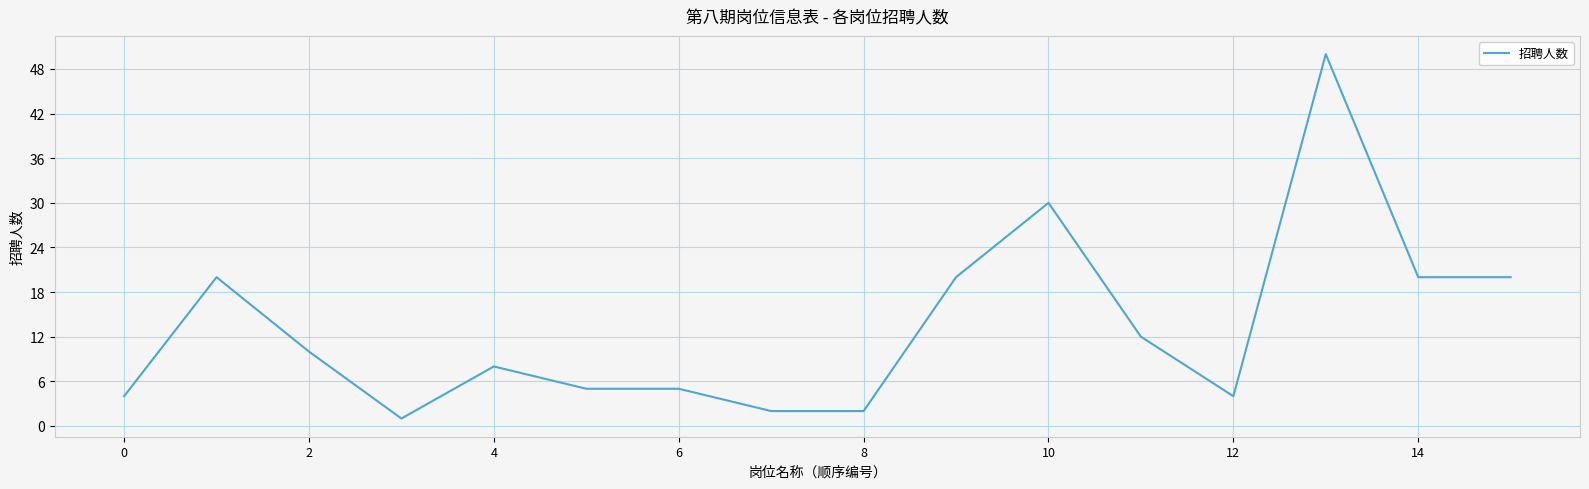

What is the maximum value shown in the chart?

50